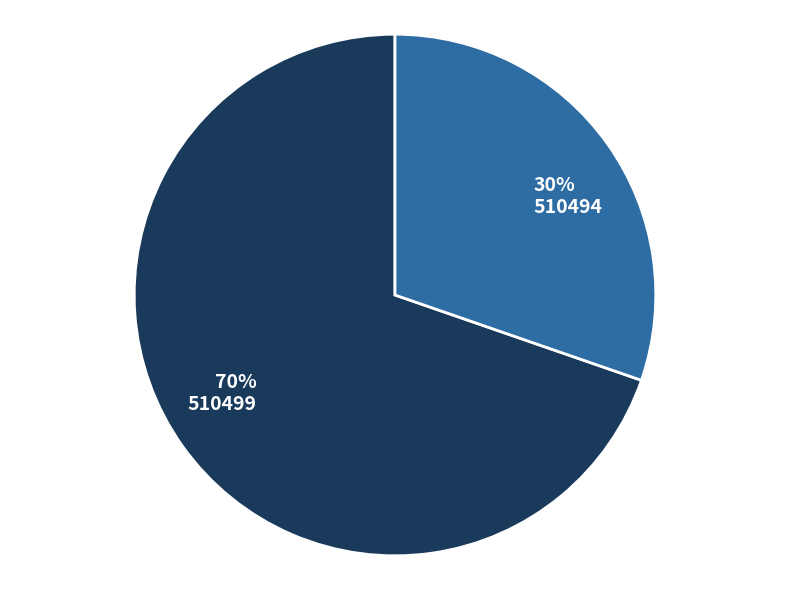

Does any single category account for the majority?

Yes